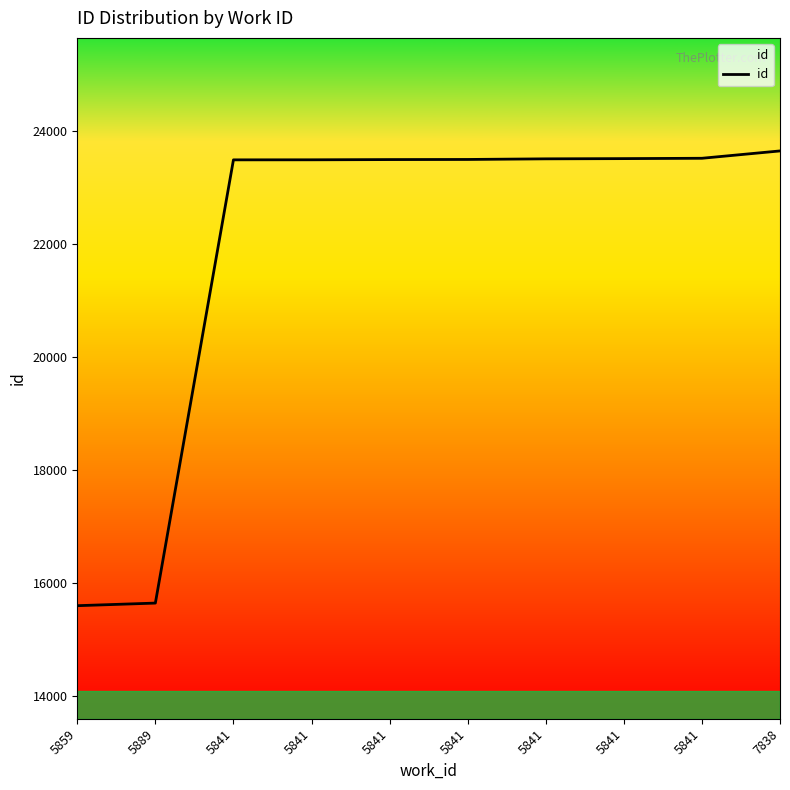

How many lines are shown in the chart?

1